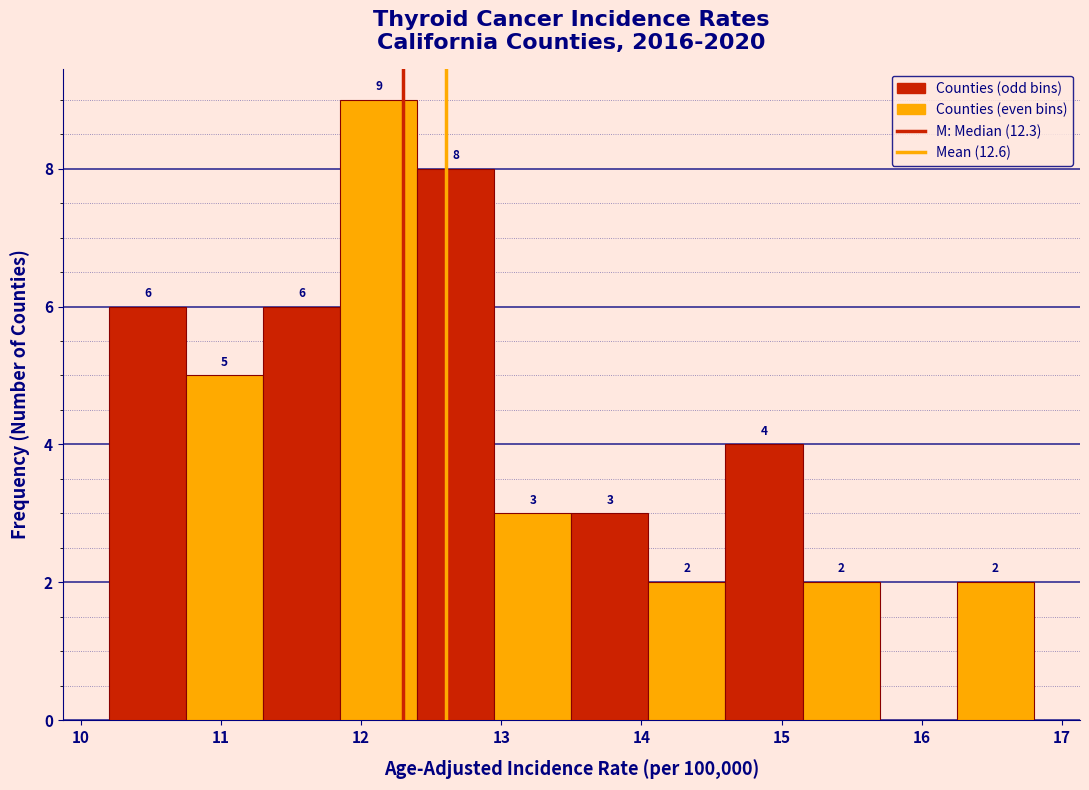

Over which range of the x-axis is the bar tallest?

11.85 to 12.40